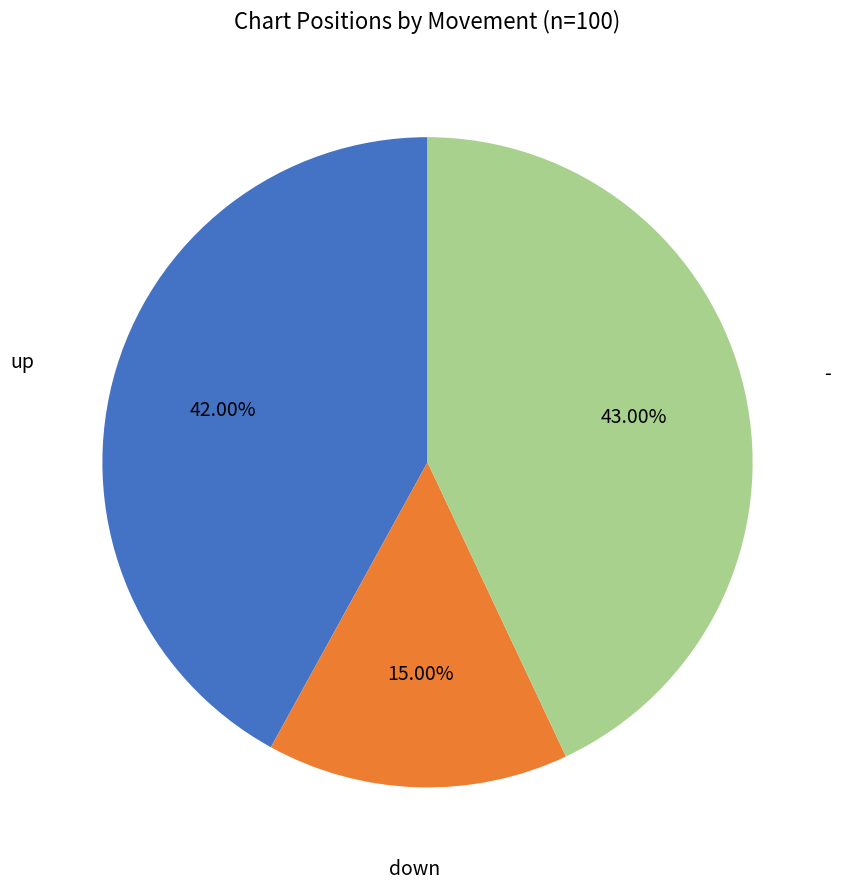

How many segments does this pie chart have?

3